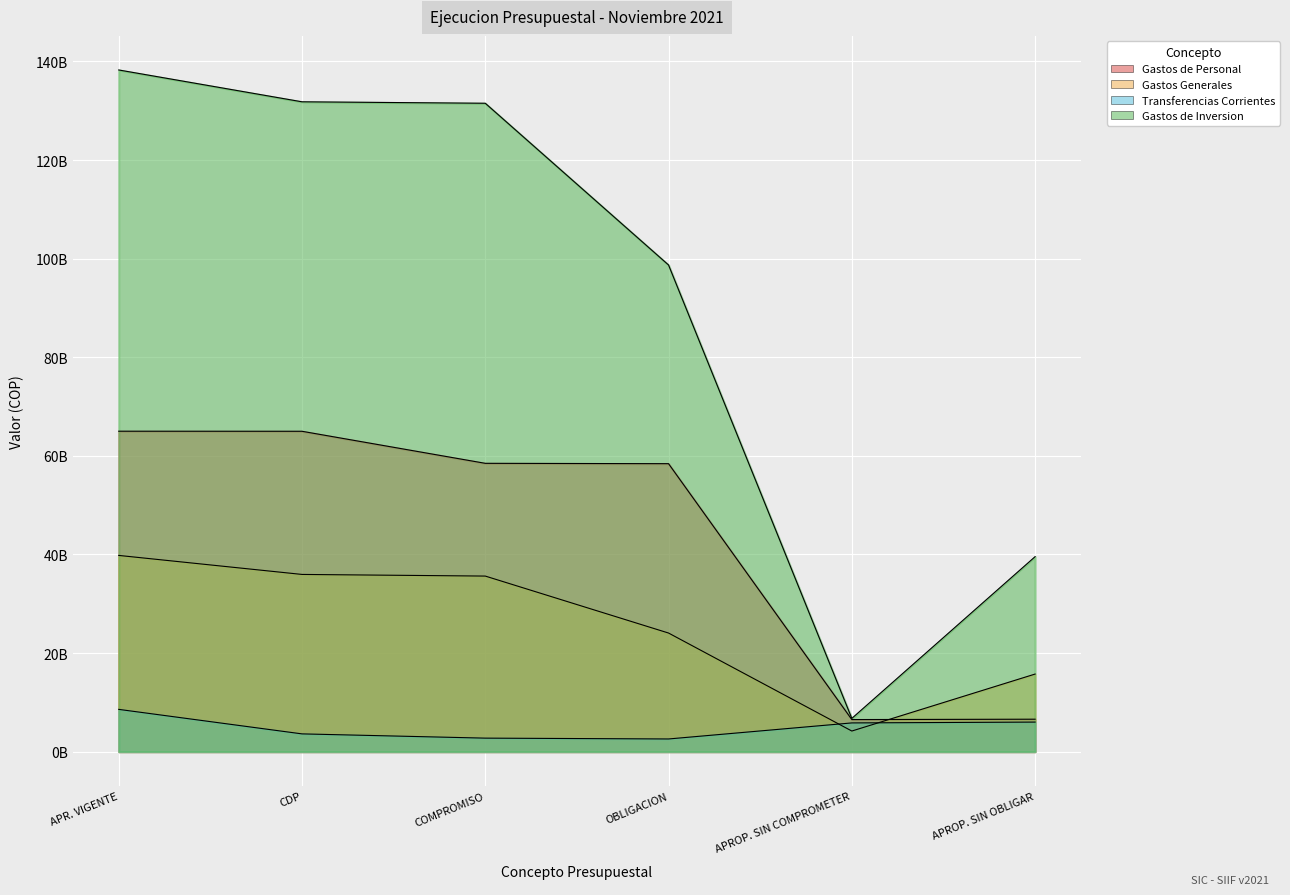

What position from the right is APROP. SIN COMPROMETER?

2